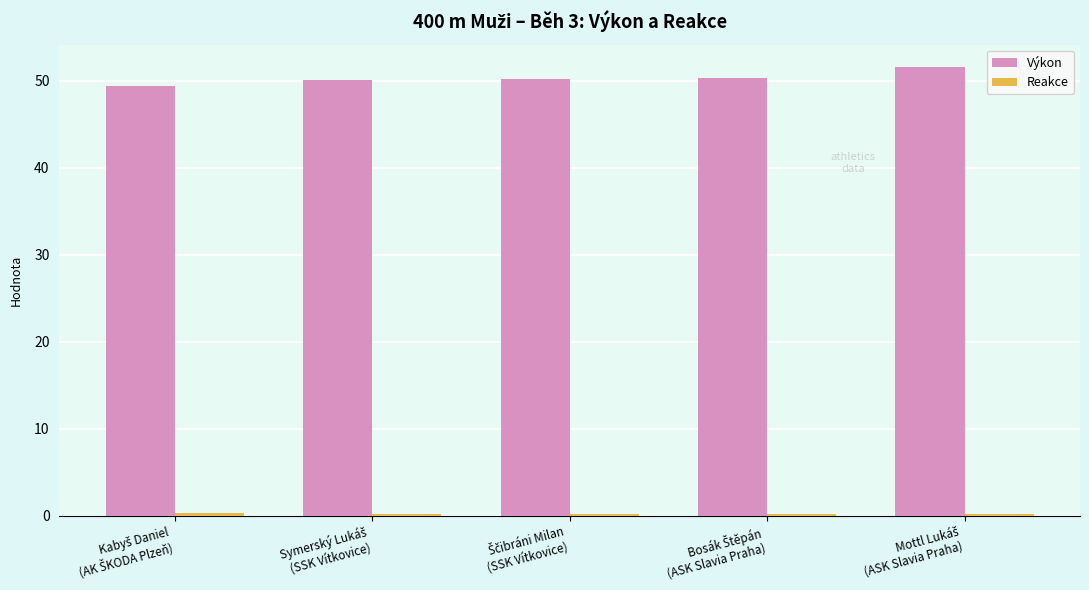

Which series has the largest total across all categories?

Výkon